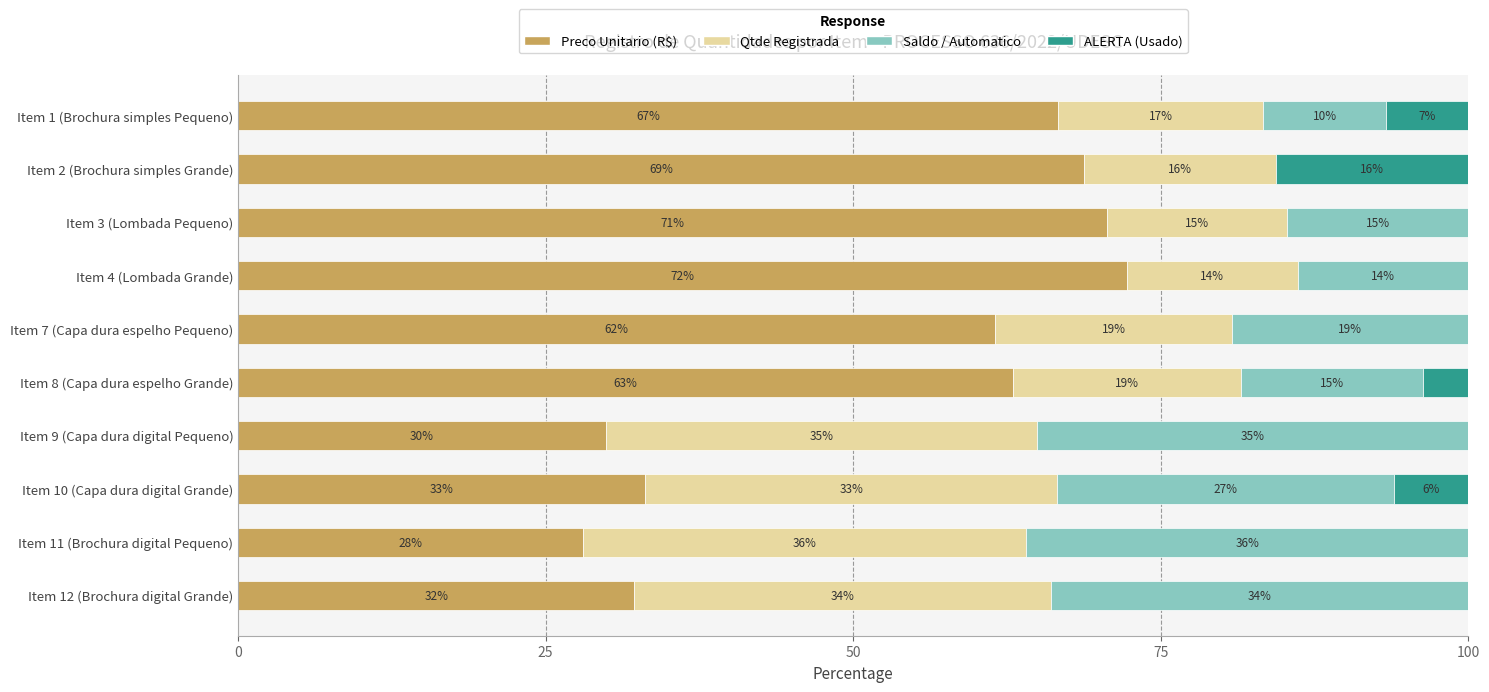

What is the highest value of the Preco Unitario (R$) series?

72.2